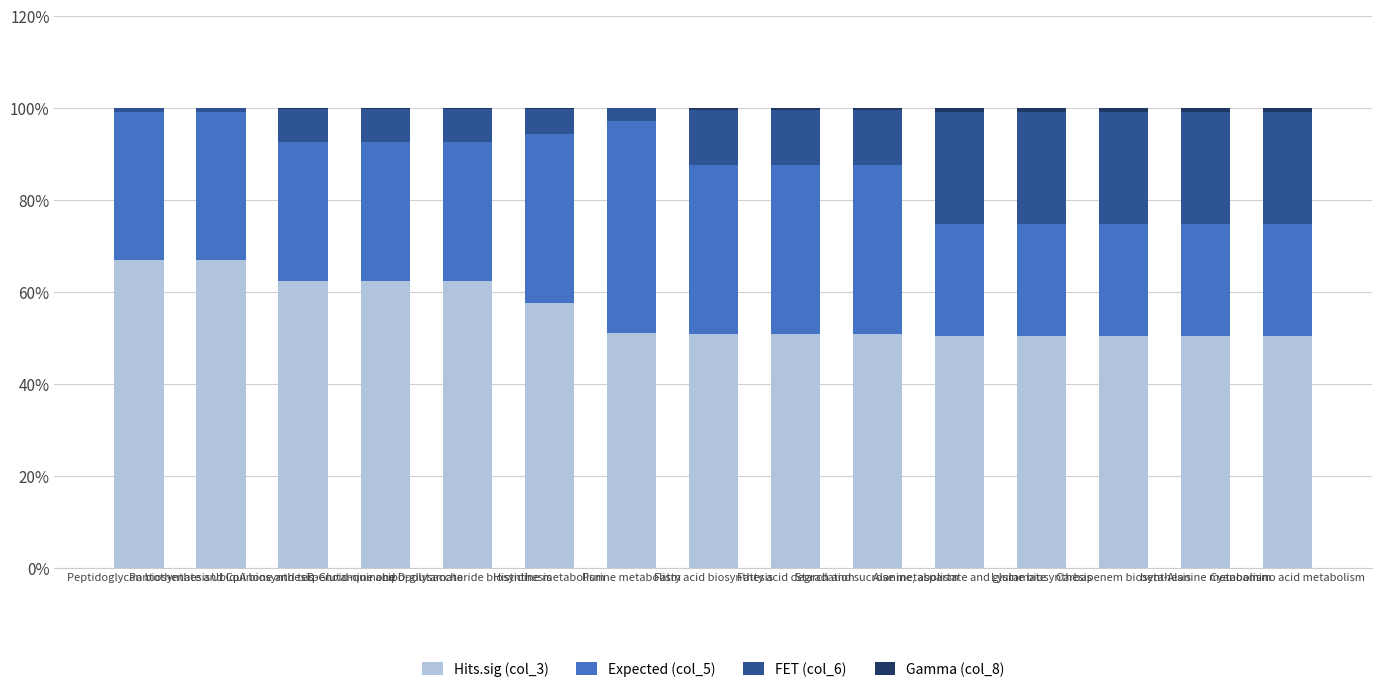

What is the maximum value for Hits.sig (col_3)?

66.8